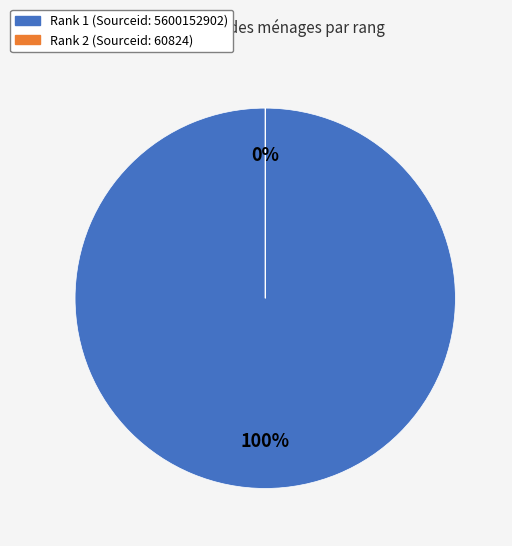

How many slices are in this pie chart?

2